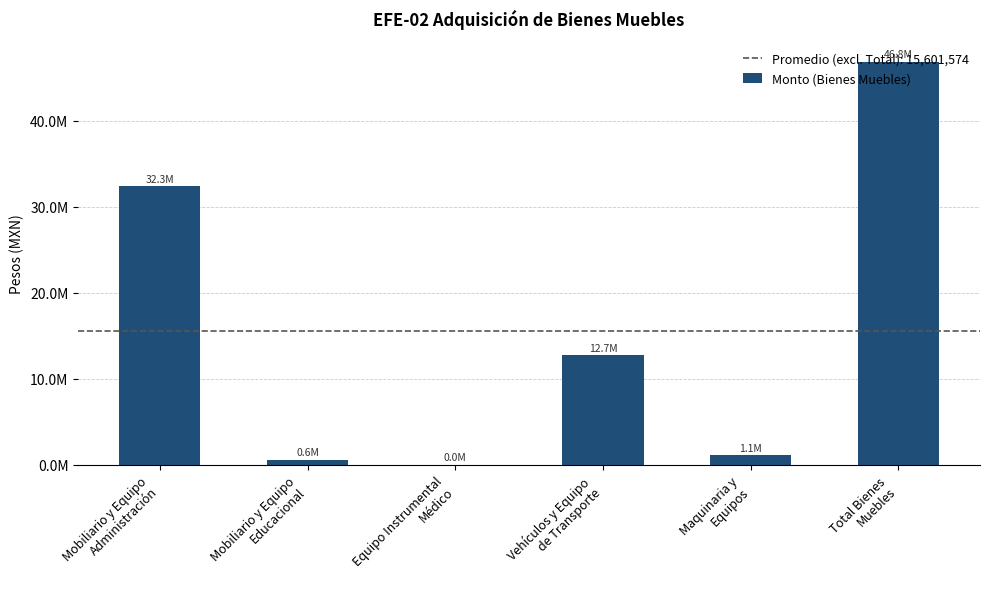

Are the bars horizontal?

No